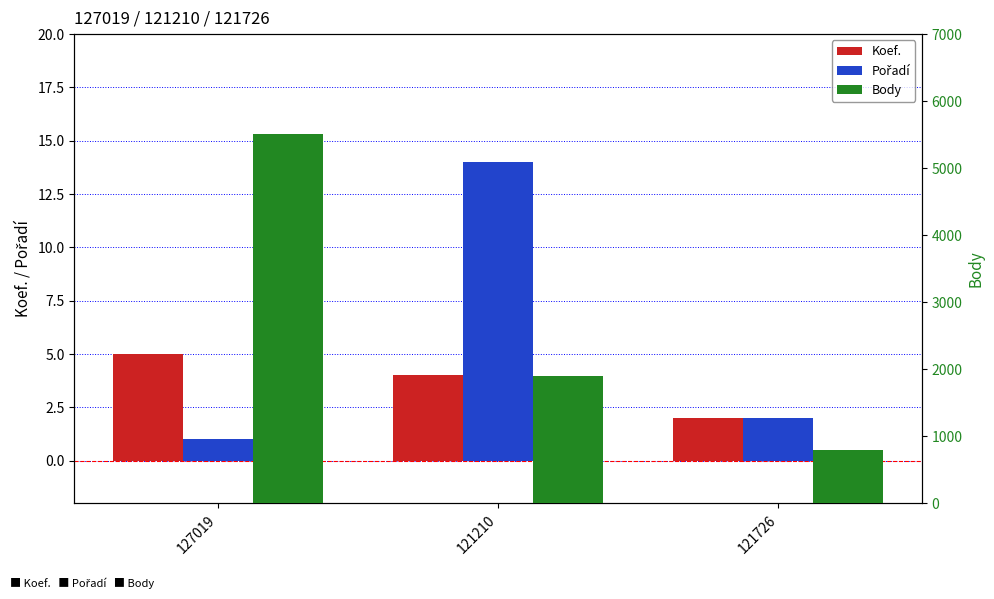

What is the sum of all Body values?

8203